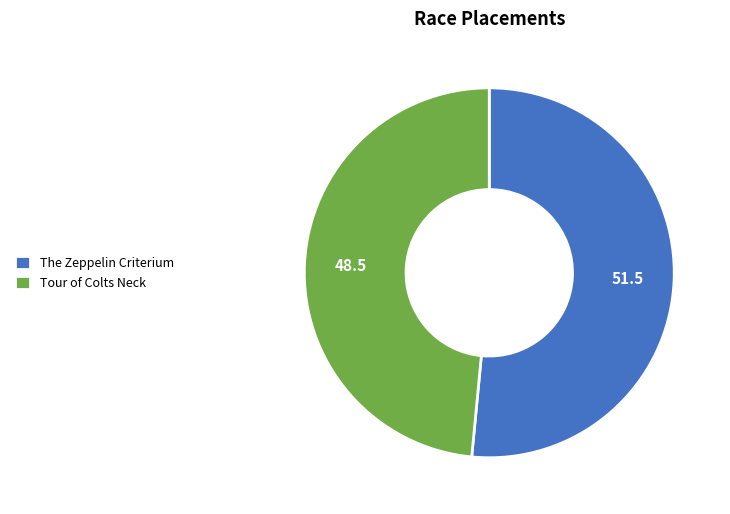

What is the smallest slice in the pie chart?

Tour of Colts Neck